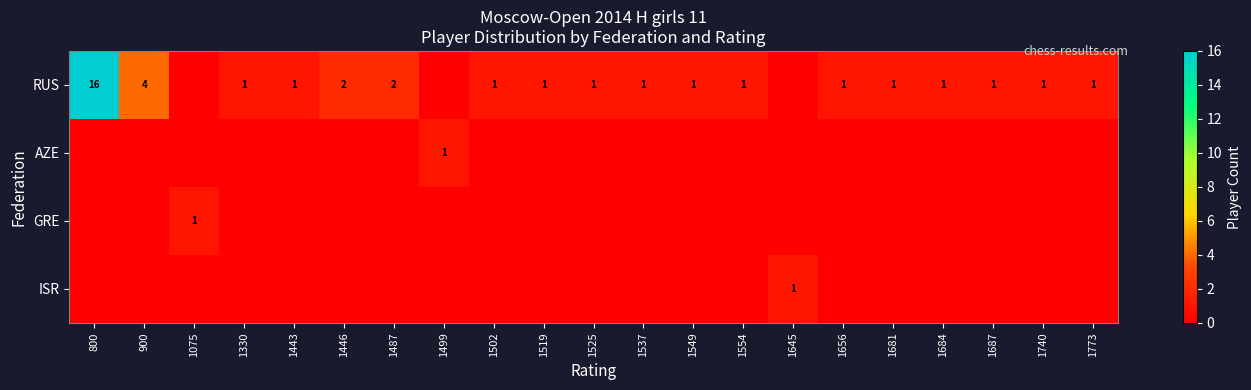

The RUS series shows 2 at 1687. True or false?

False